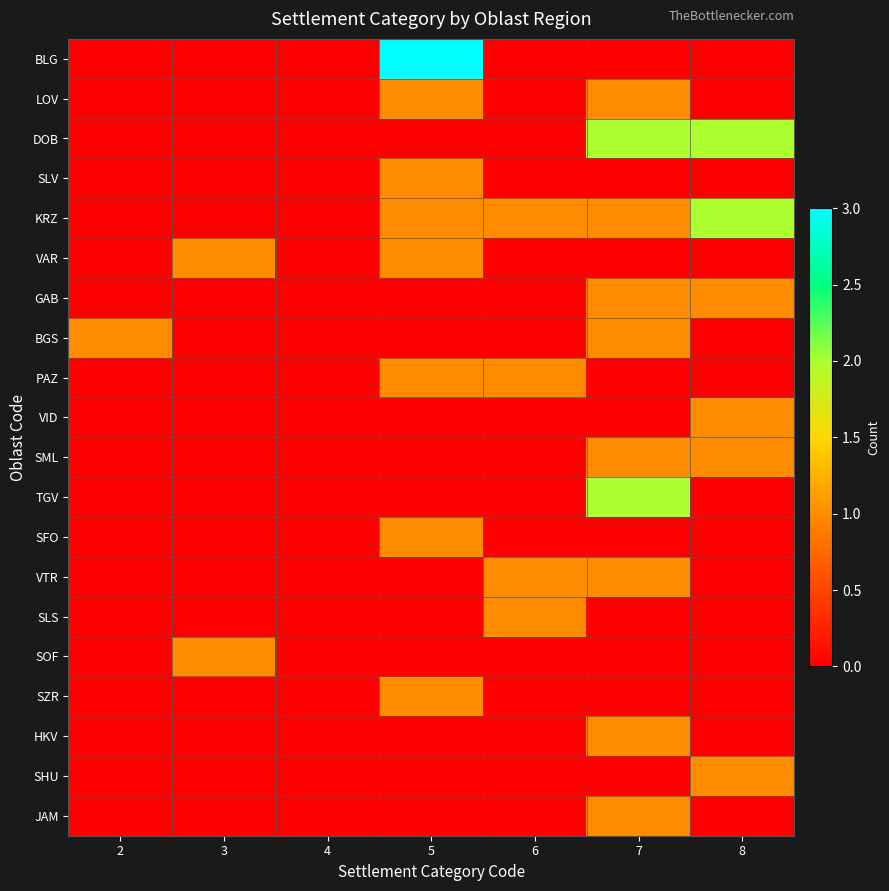

Between 3 and 4, which is larger?

3